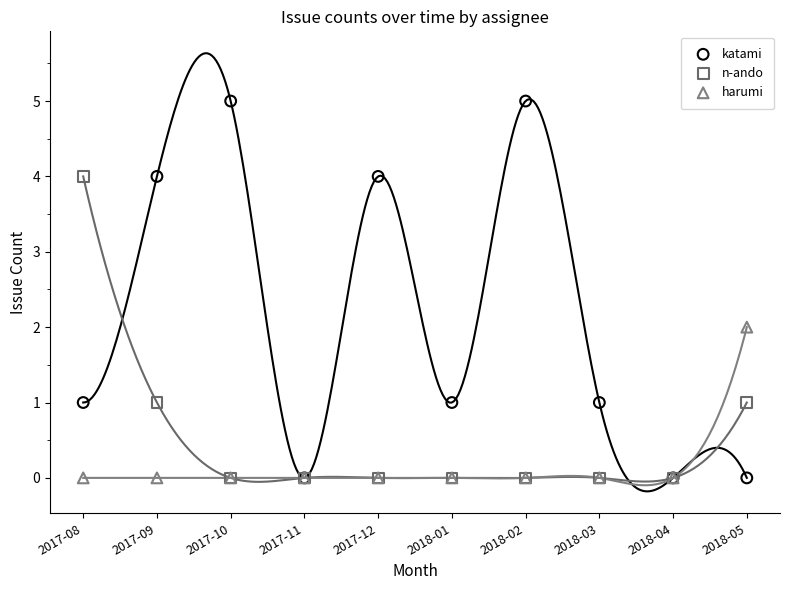

Which series has the largest Y range (max minus min)?

katami